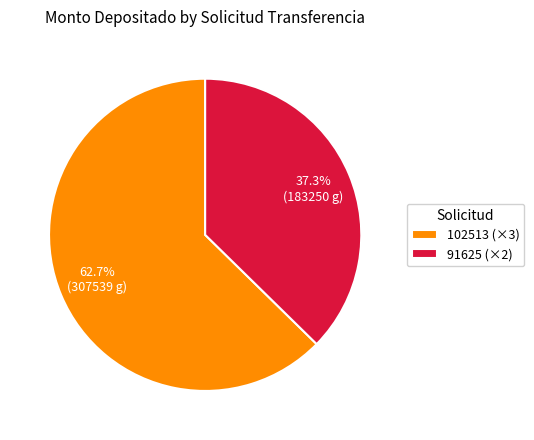

Do 102513 (×3) and 91625 (×2) together represent more than half of the pie?

Yes